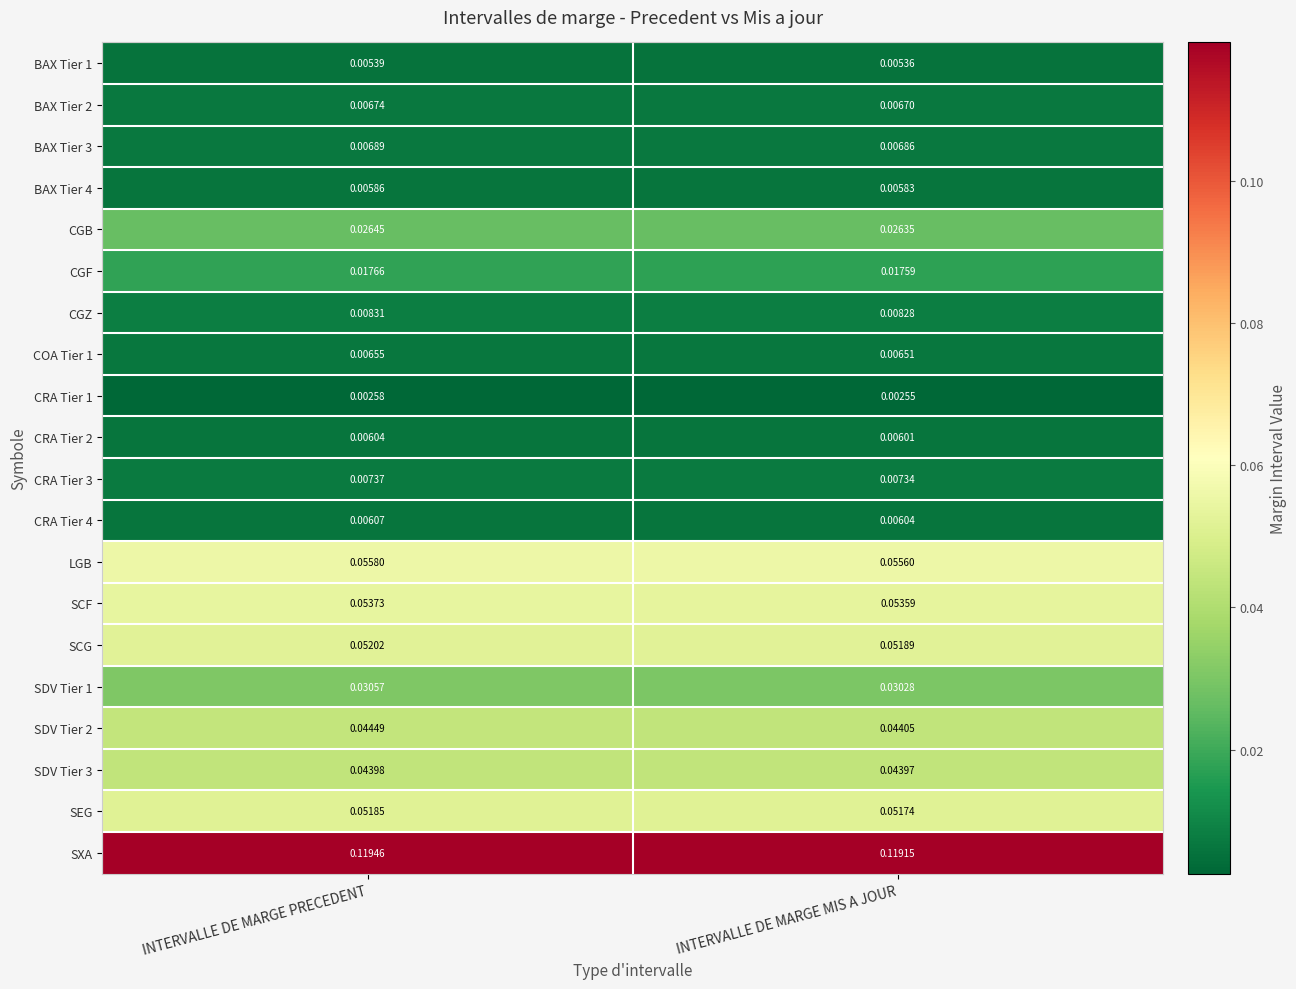

At which label does CRA Tier 1 reach its minimum?

INTERVALLE DE MARGE MIS A JOUR